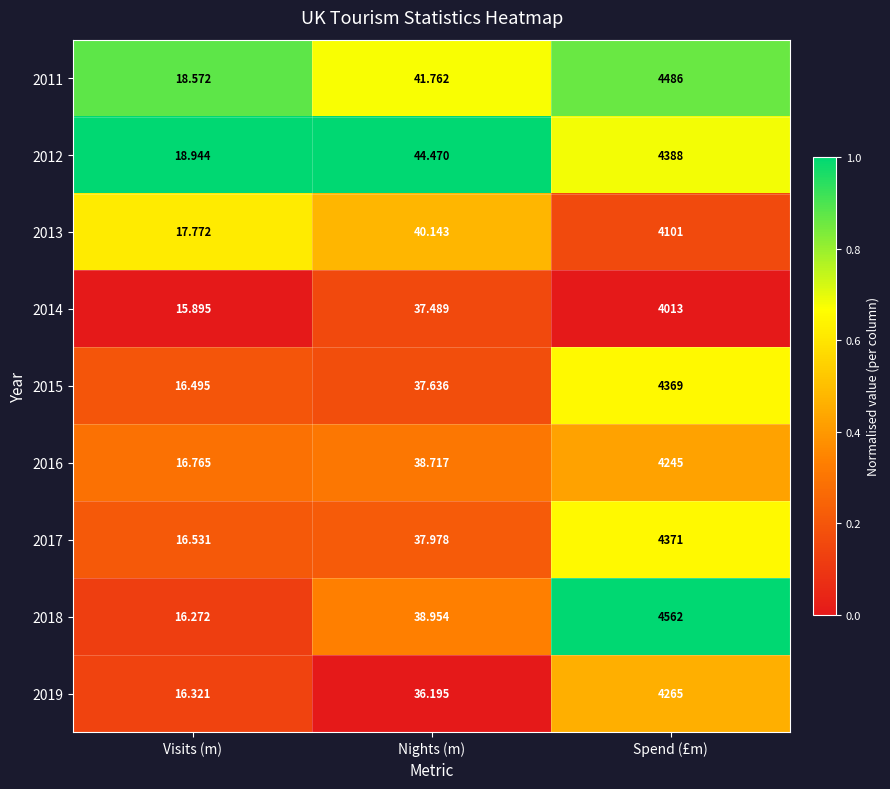

Where does the 2017 series first go above 37?

Nights (m)